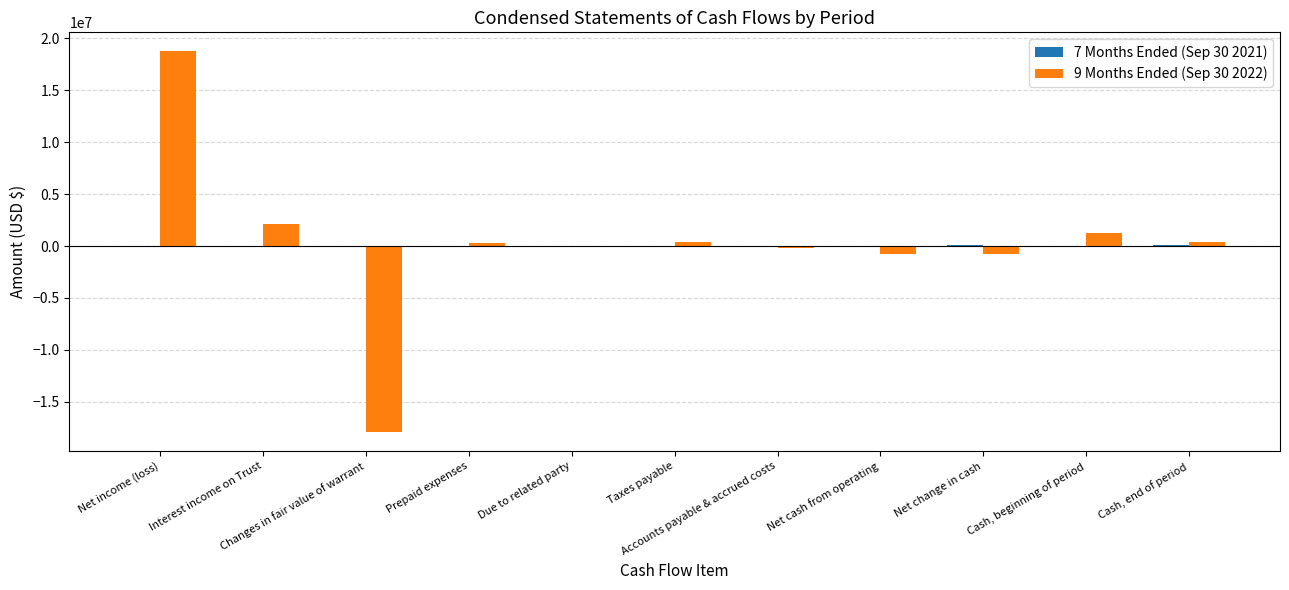

What is the maximum value shown in the chart?

18757827